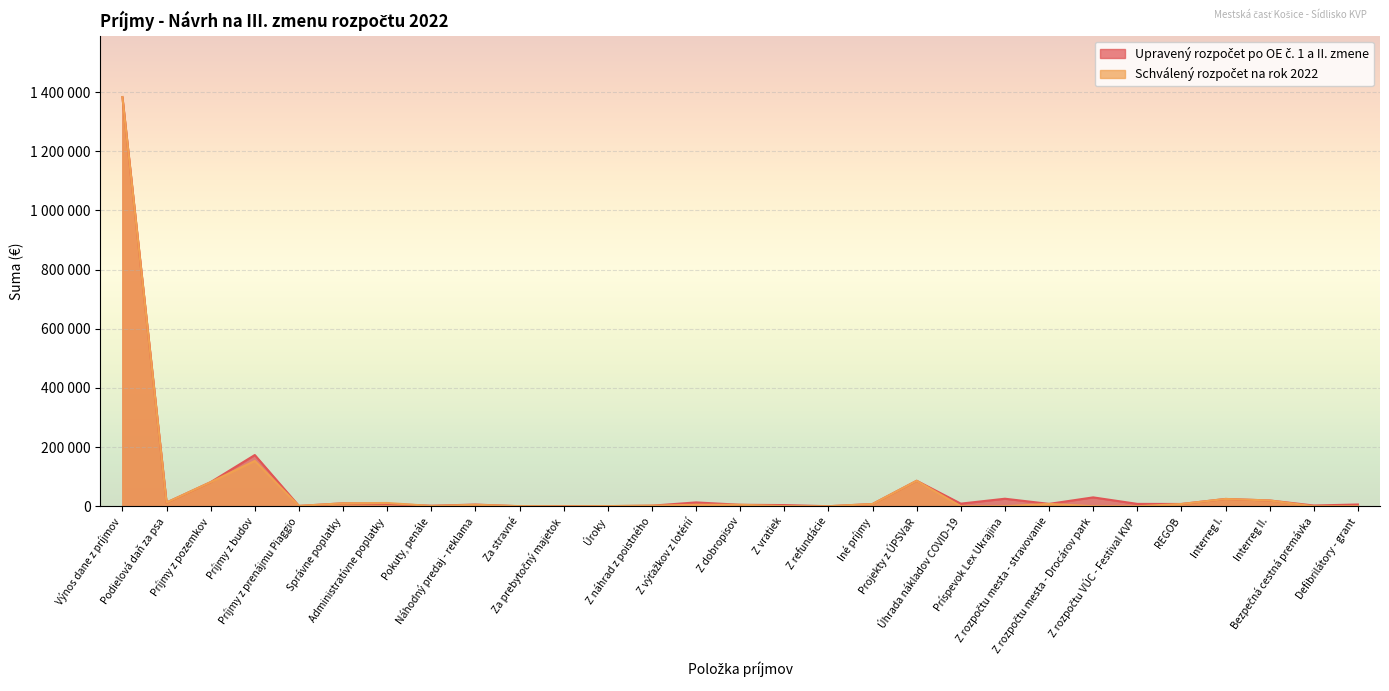

How many times do Schválený rozpočet na rok 2022 and Upravený rozpočet po OE č. 1 a II. zmene cross each other?

3